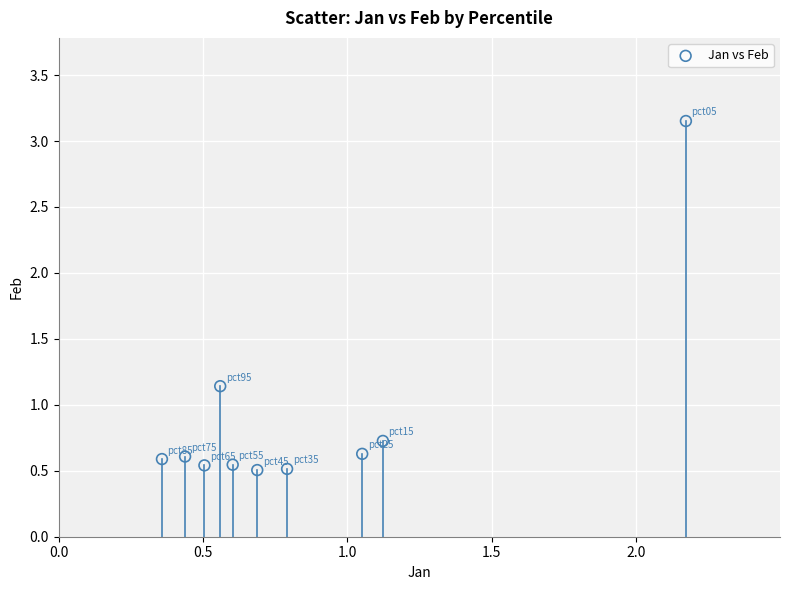

What is the average Y value?

0.9